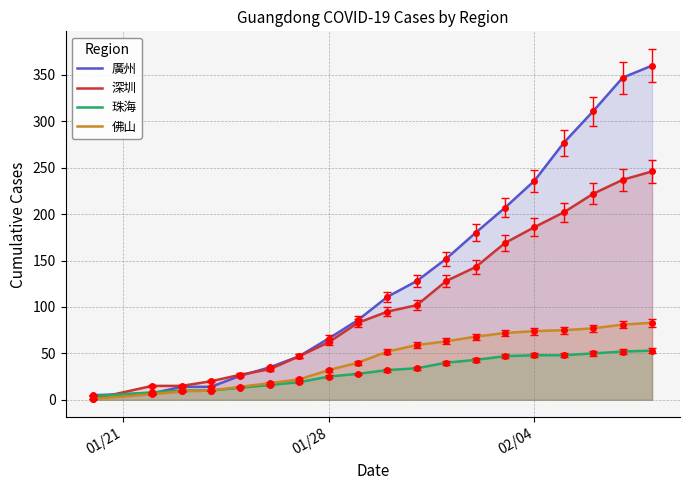

Which series has the largest range (max minus min)?

廣州